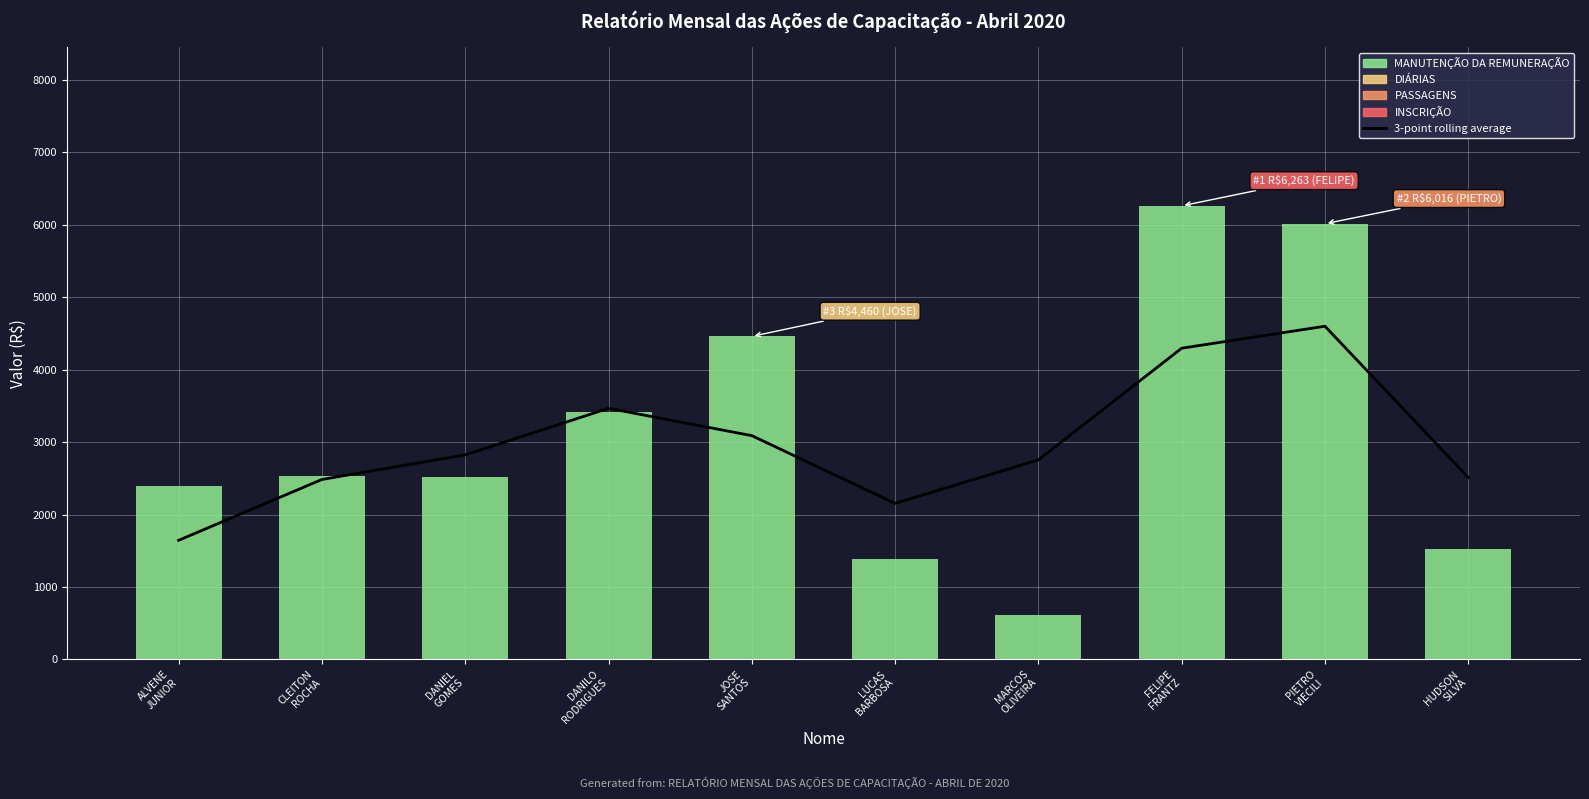

What is the highest value of the MANUTENÇÃO DA REMUNERAÇÃO series?

6262.7